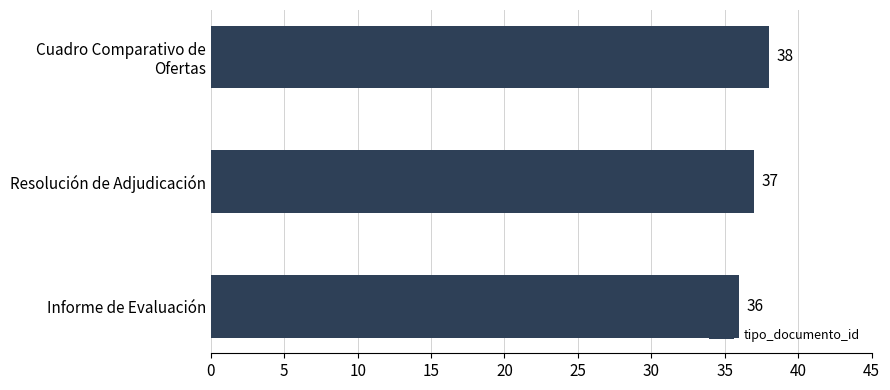

How many values are between 36 and 38?

3